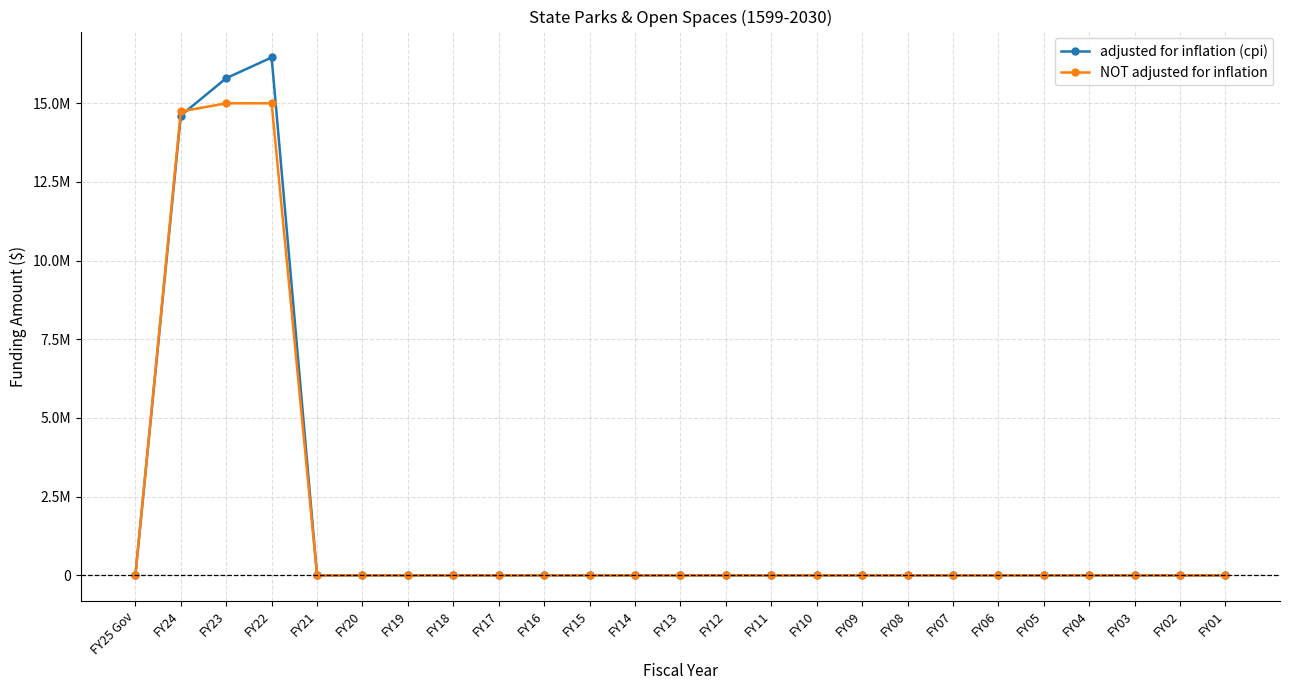

At how many categories does at least one series exceed 14132650?

3